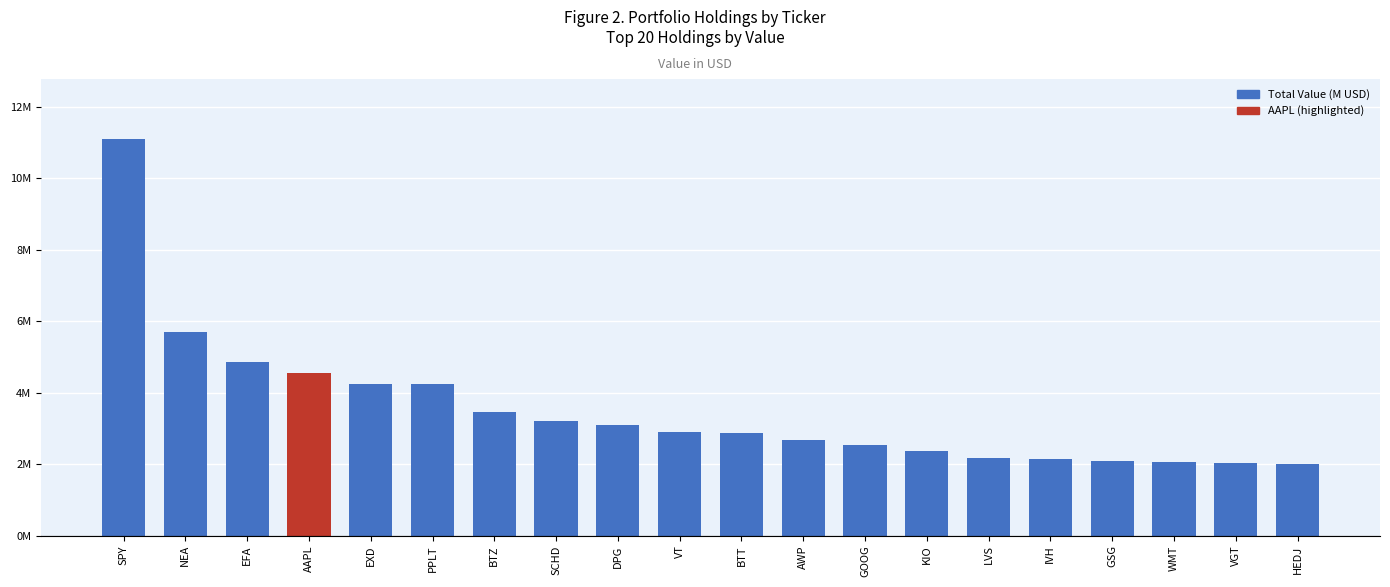

At which category does the chart reach its minimum across all series?

HEDJ